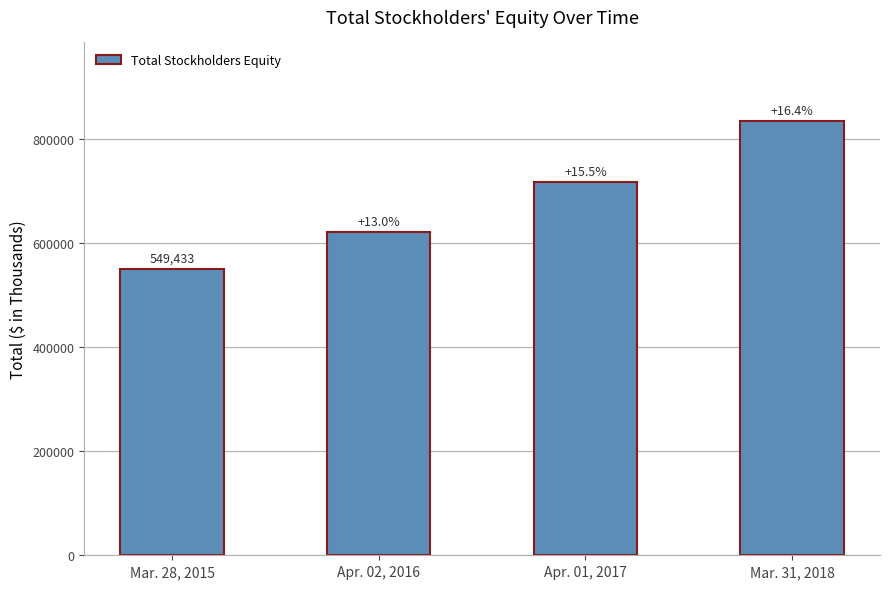

What position from the right is Mar. 31, 2018?

1